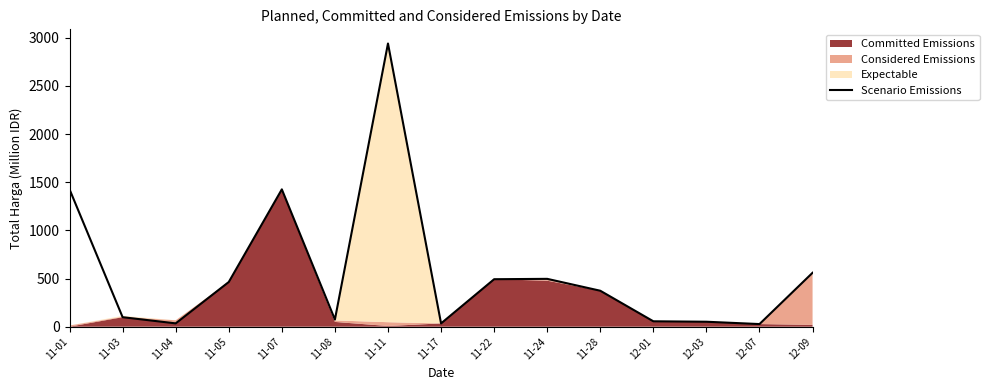

What is the smallest value displayed?

27.4